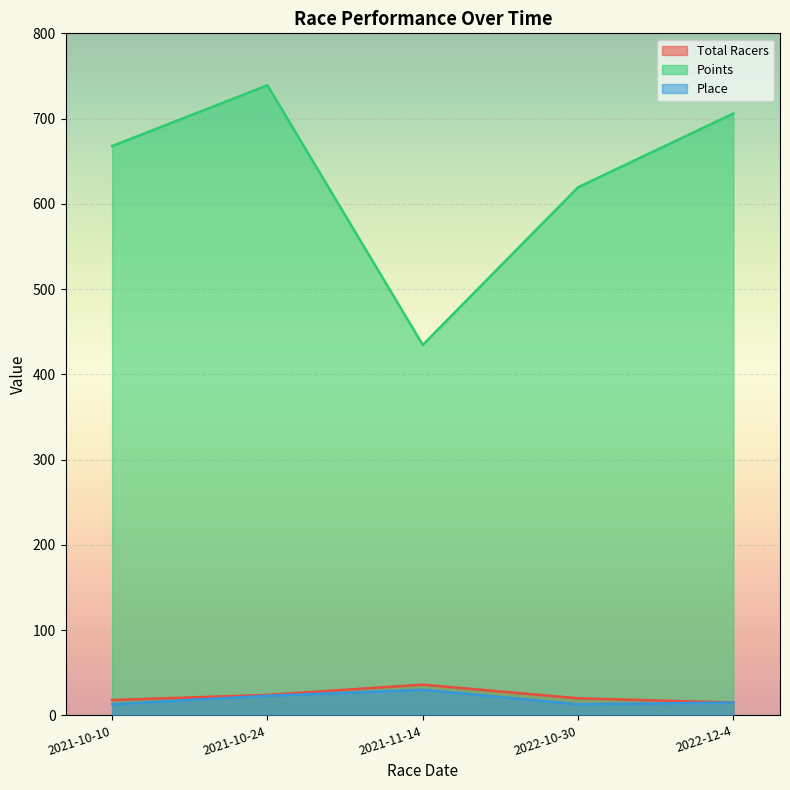

What is the label of the 3rd point from the right?

2021-11-14